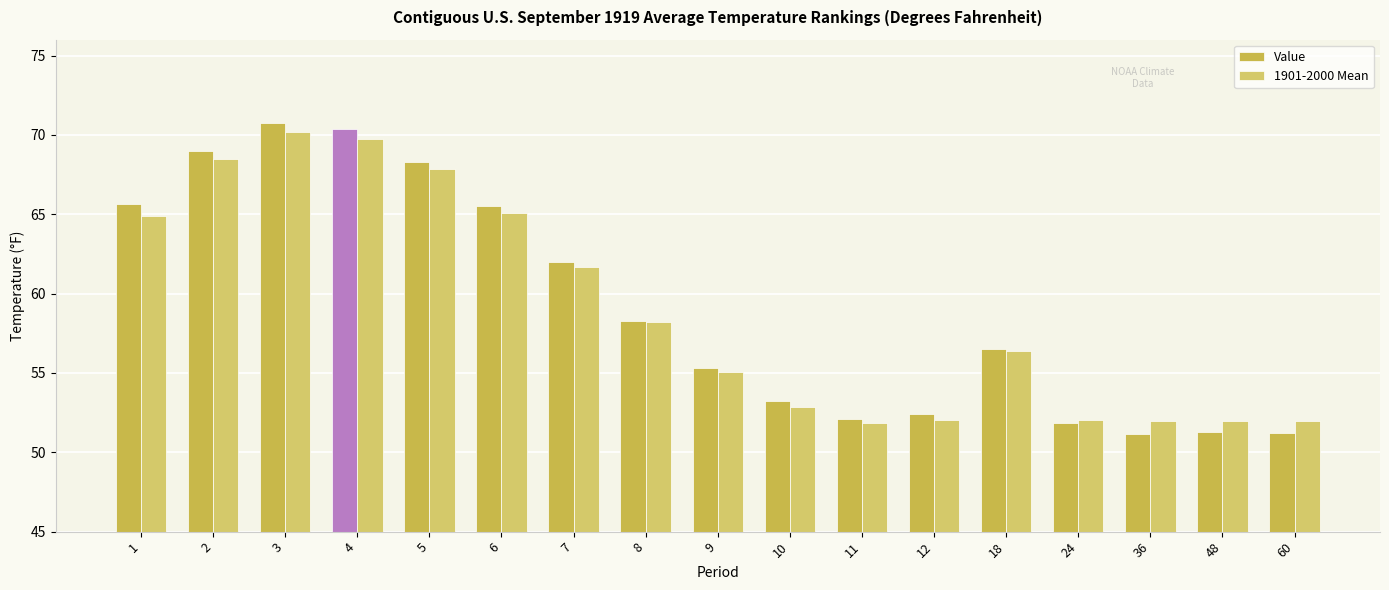

Between 8 and 60, which is larger?

8